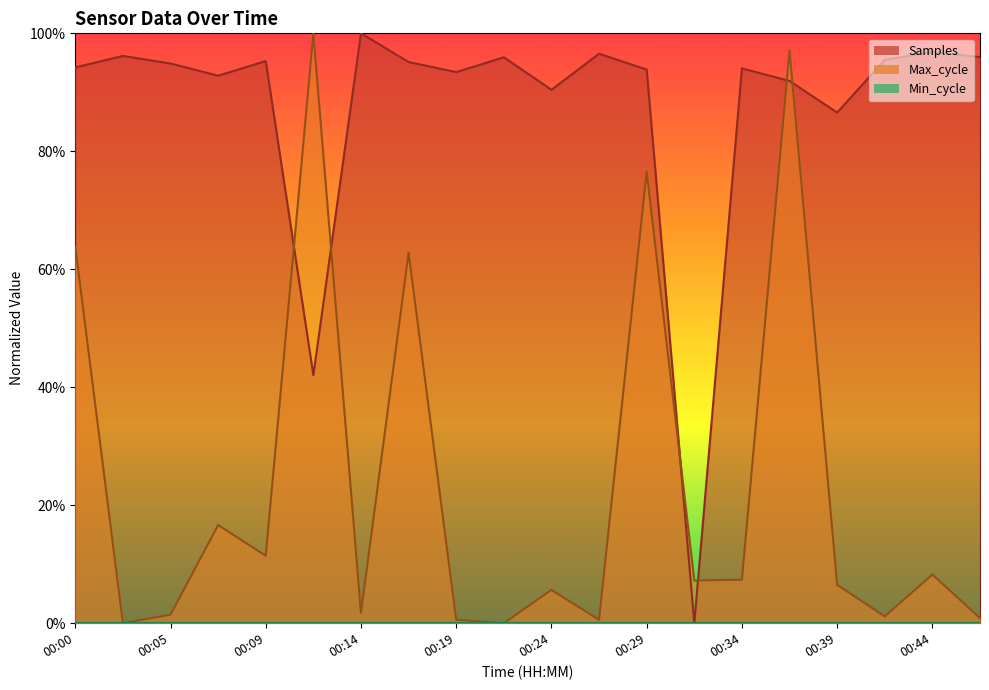

What is the average value of the Samples series?

0.9